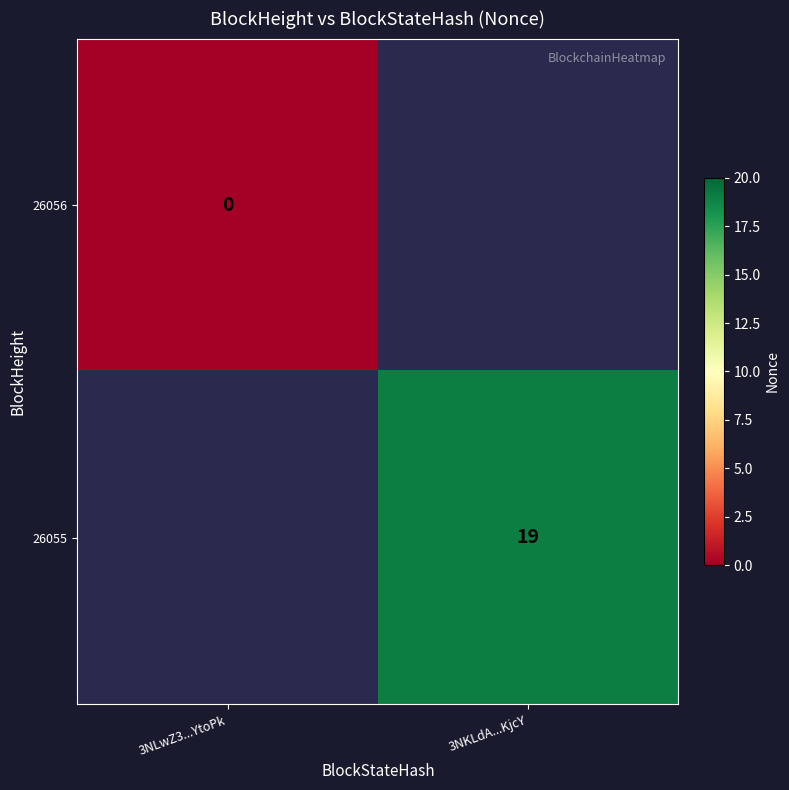

Count the number of data series in this chart.

2